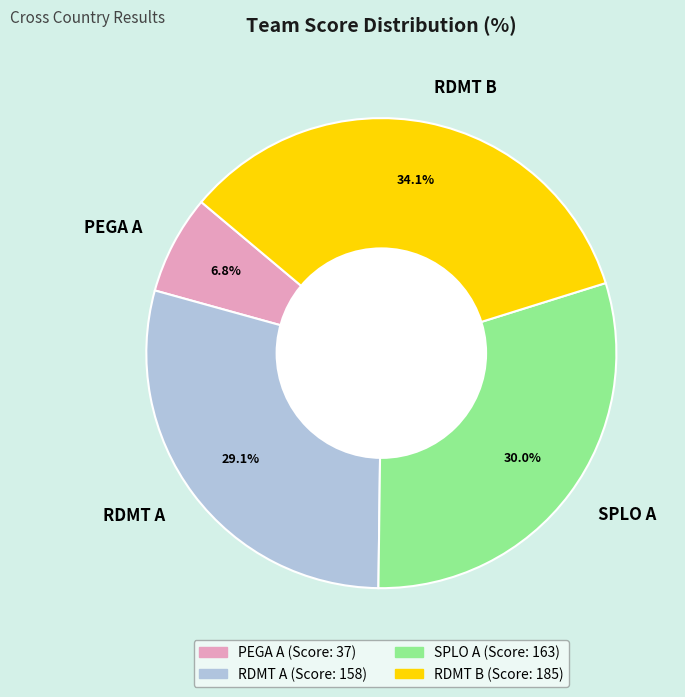

To the nearest percent, what is the difference between the SPLO A and RDMT A slice percentages?

1%